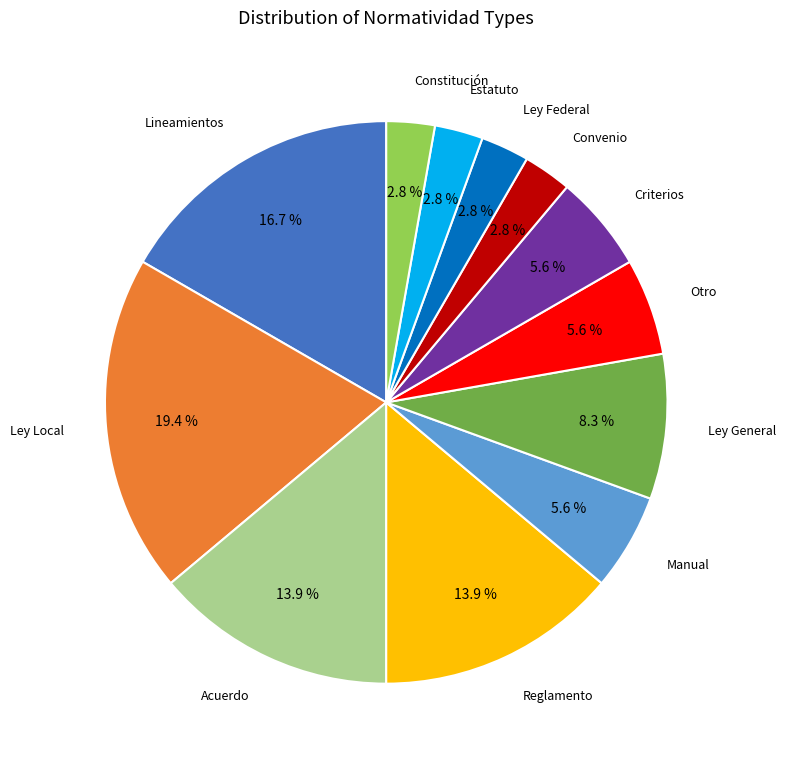

Is Estatuto the majority of the pie?

No